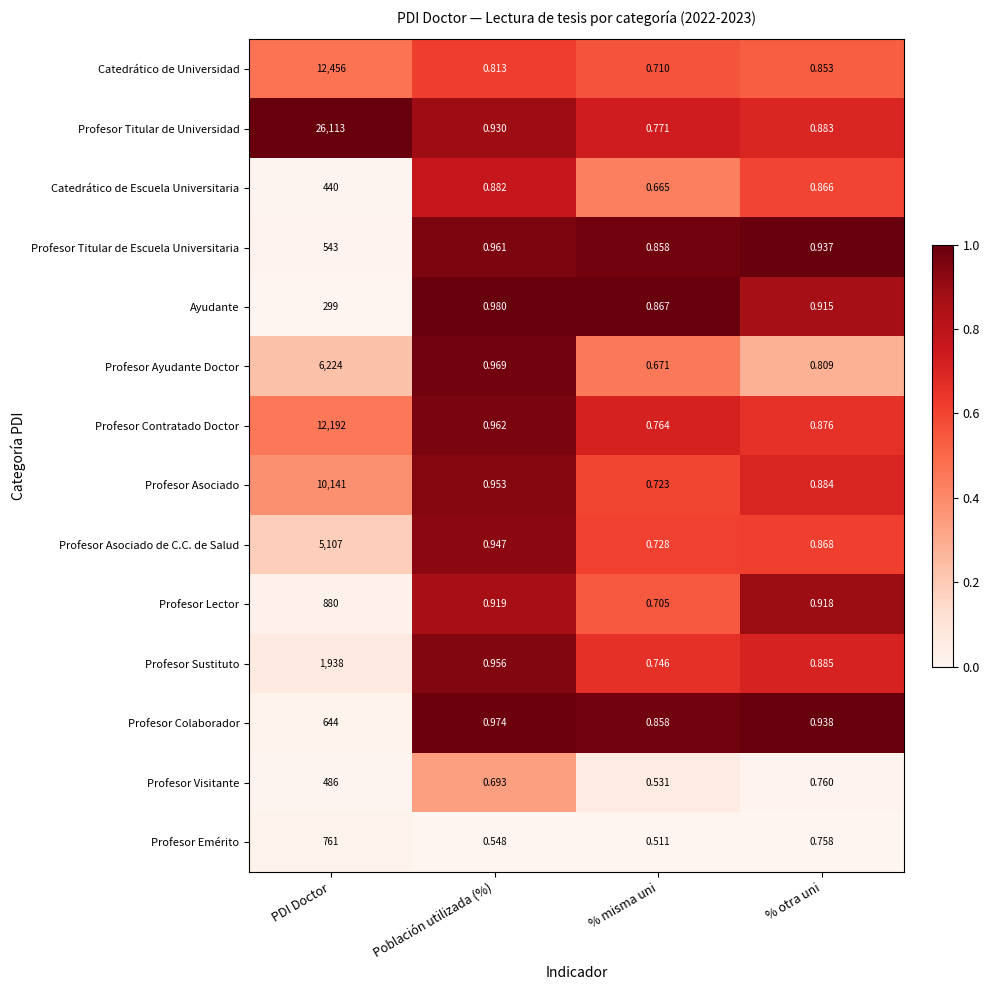

At how many categories does at least one series exceed 0?

4